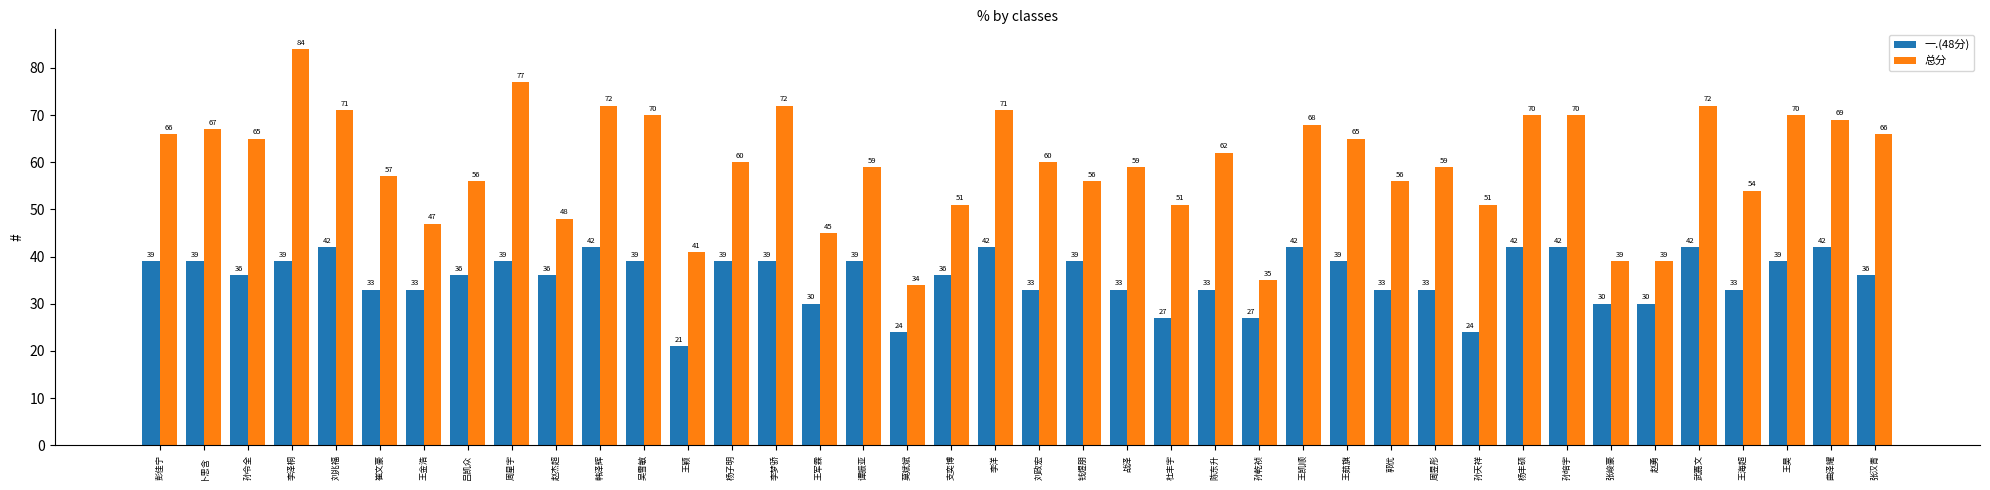

What is the approximate value of 一.(48分) at 吴雪敏, to the nearest 5?

40